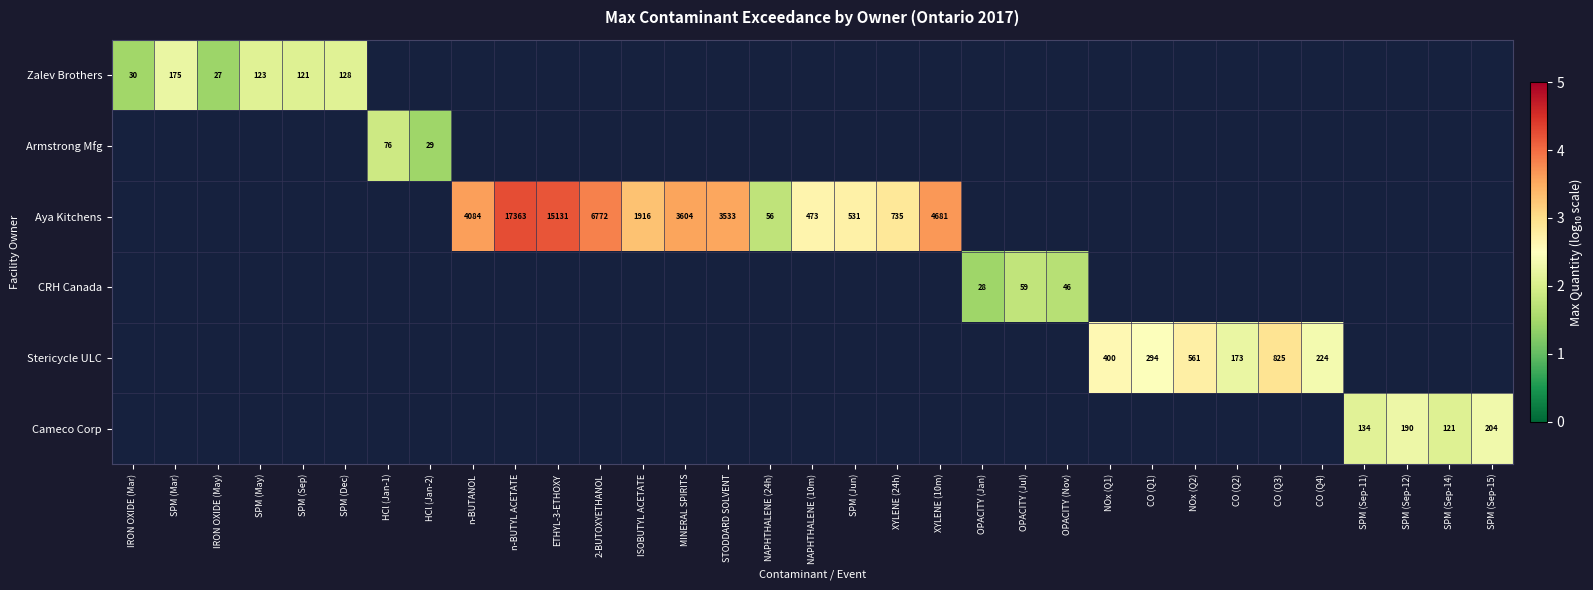

How many positive values does the Aya Kitchens series have?

12